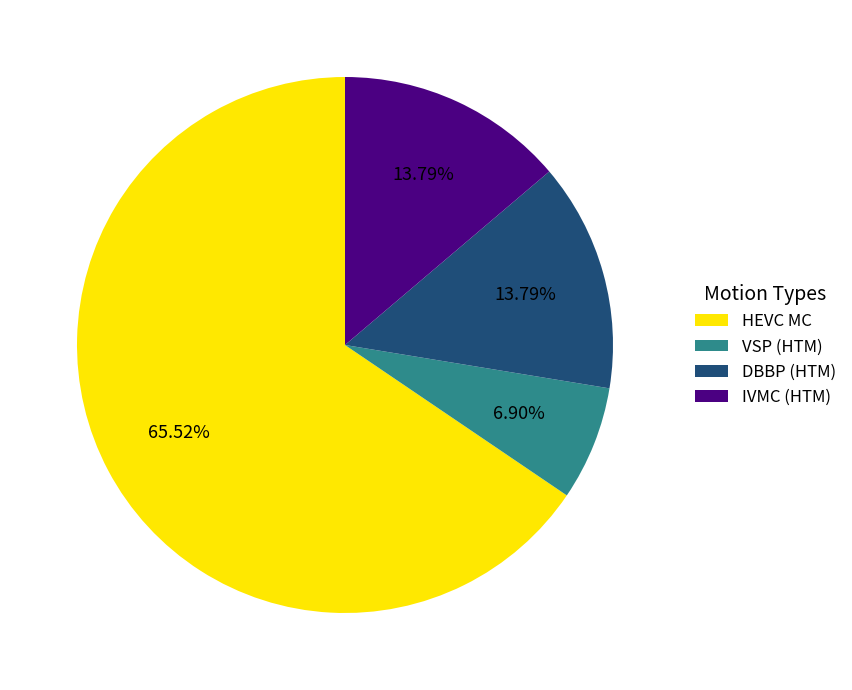

How many slices are in this pie chart?

4